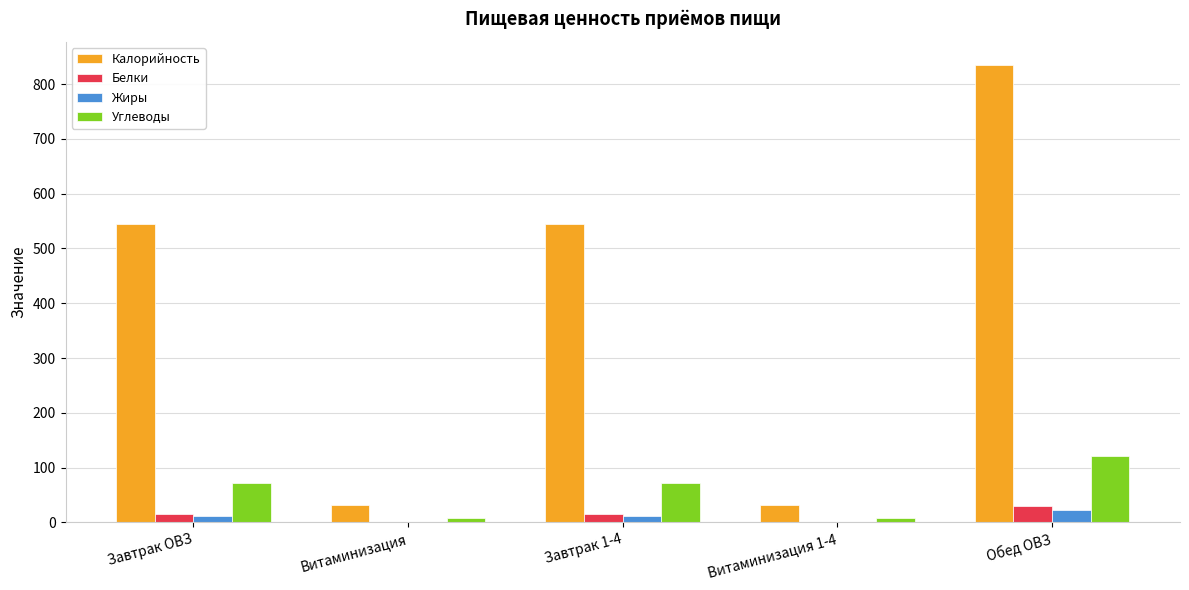

At which category is the sum across all series the highest?

Обед ОВЗ